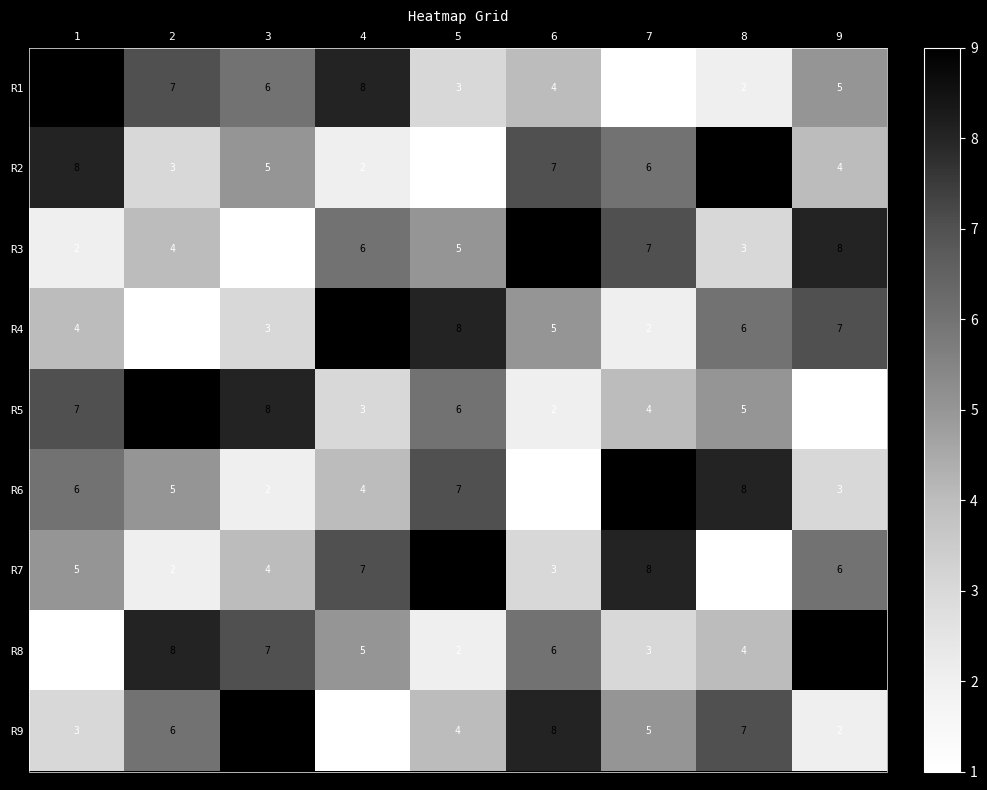

At 1, list the series in order from largest to smallest.

R1, R2, R5, R6, R7, R4, R9, R3, R8